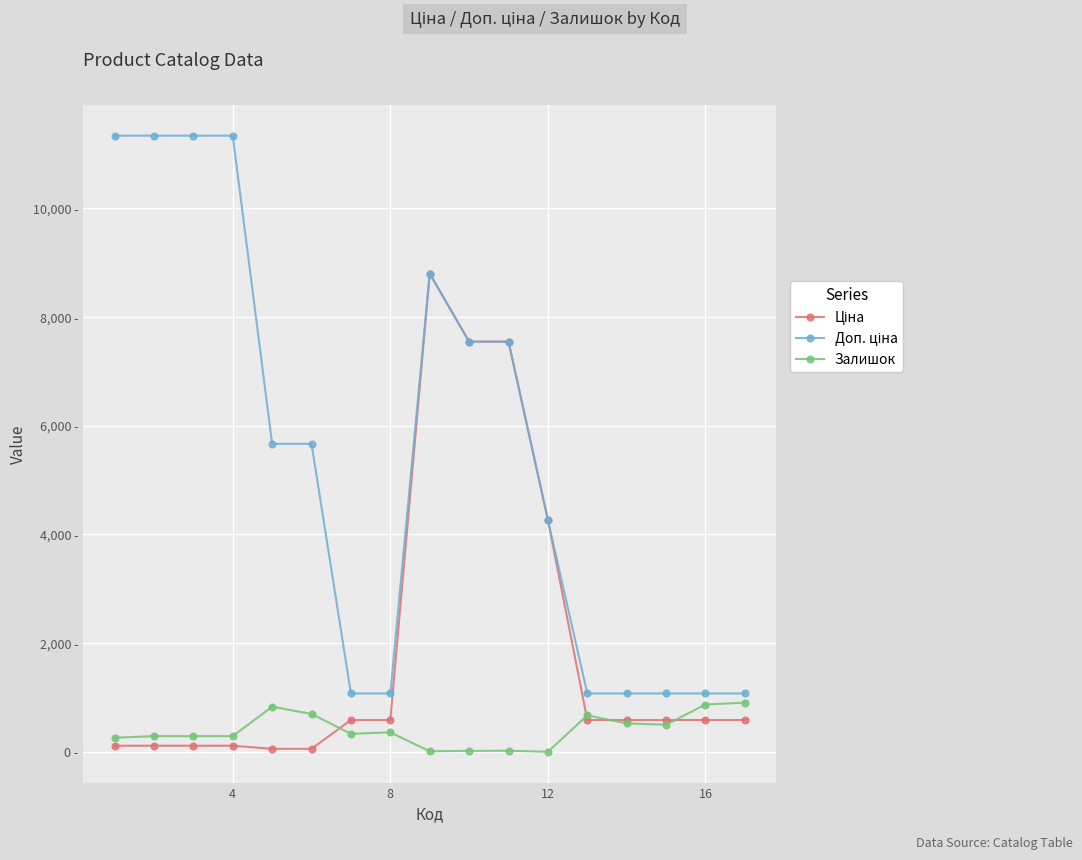

True or false: Доп. ціна and Ціна intersect in this chart.

False